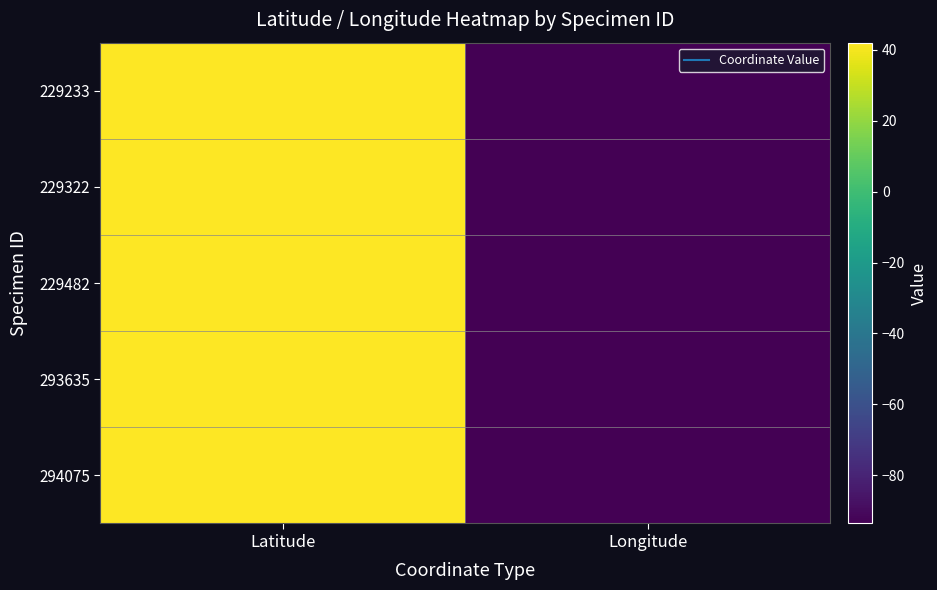

Reading right to left, what are all the values shown in this chart?

229233: Longitude=-93.6	Latitude=42.1
229322: Longitude=-93.6	Latitude=42.1
229482: Longitude=-93.6	Latitude=42.1
293635: Longitude=-93.6	Latitude=42.1
294075: Longitude=-93.6	Latitude=42.0